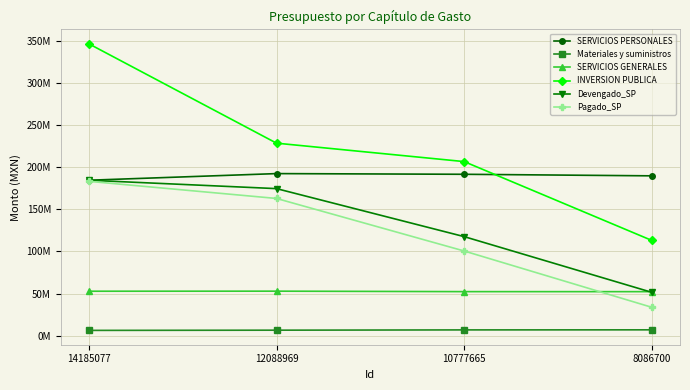

Does the chart have visible grid lines?

Yes